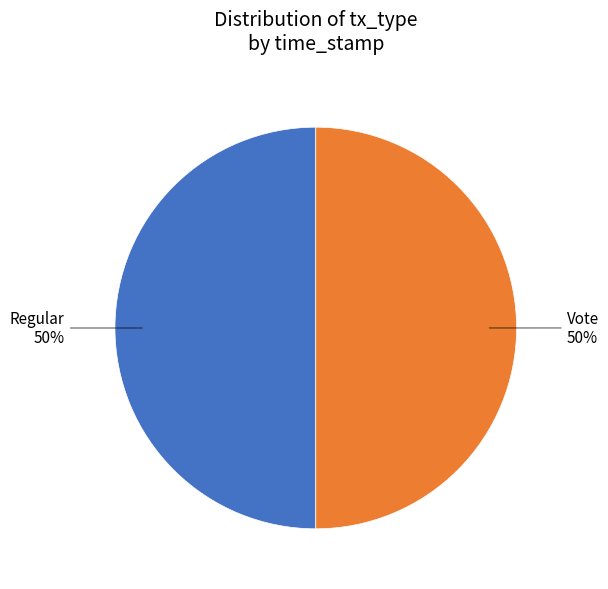

How many slices are in this pie chart?

2